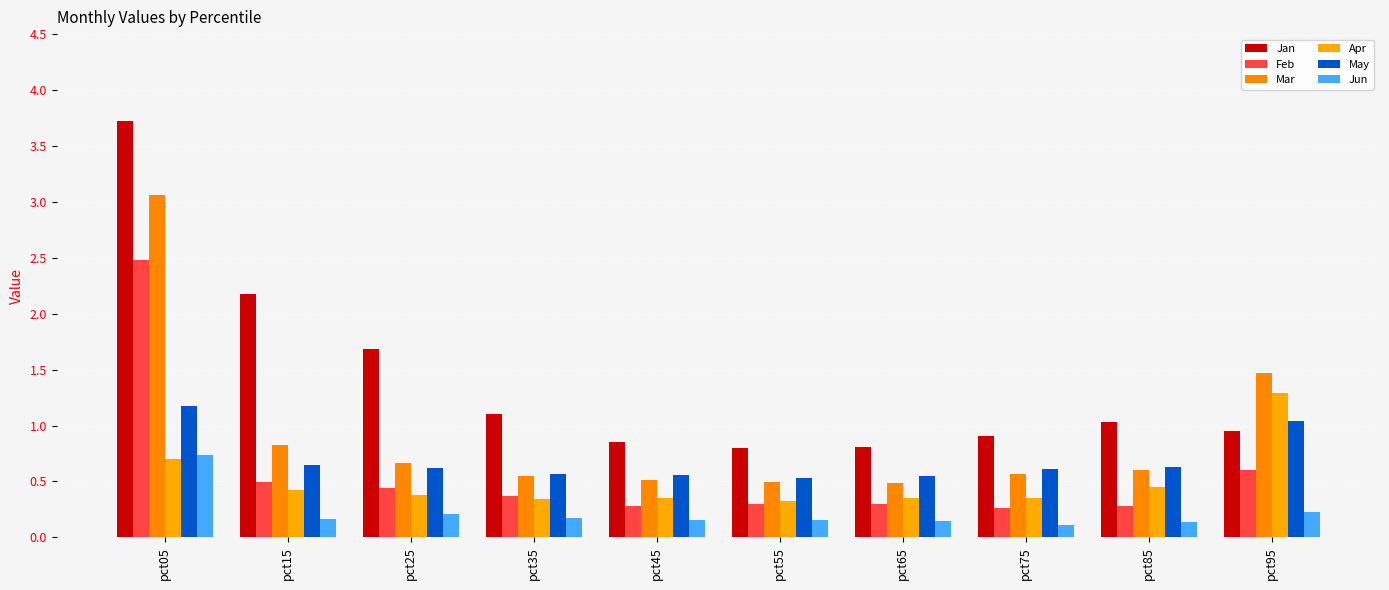

Which series has the widest spread of values?

Jan